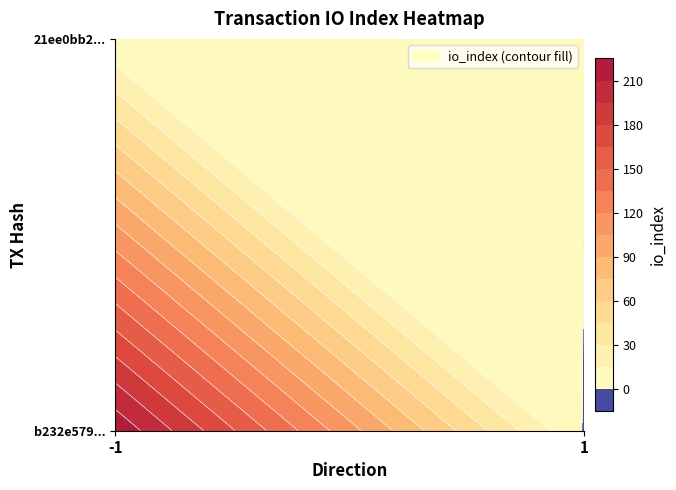

Which category has the highest value in the 21ee0bb2455f3b7c8798828603fc330d47811af series?

-1